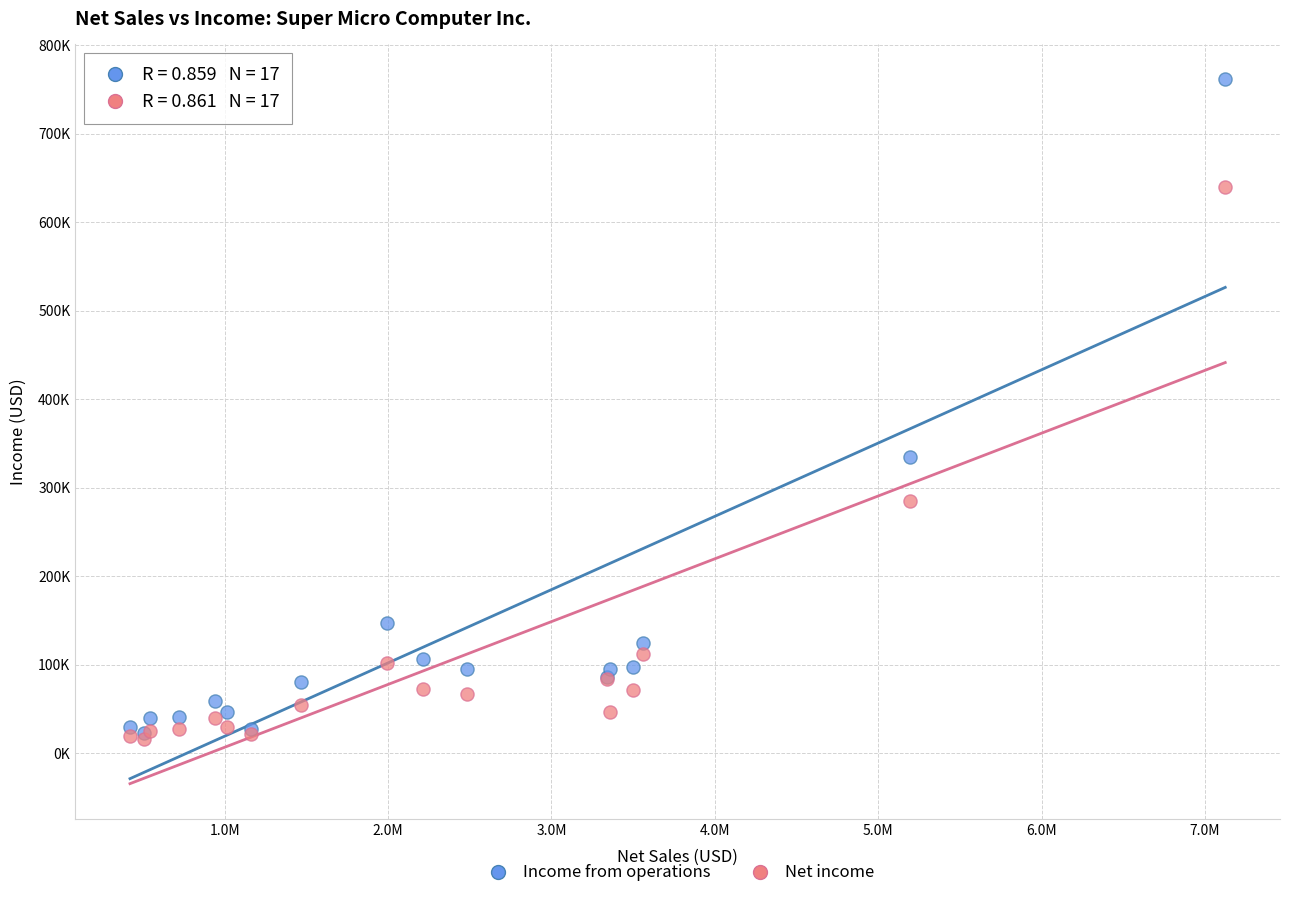

Which series has the widest spread of Y values?

Income from operations